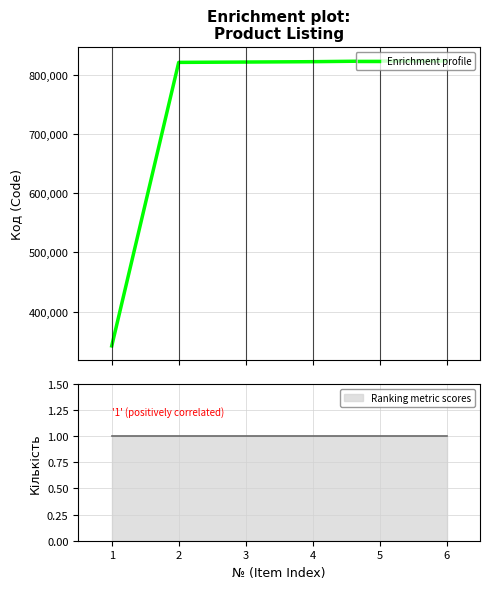

True or false: there are more than 0 points higher than both neighbors.

False